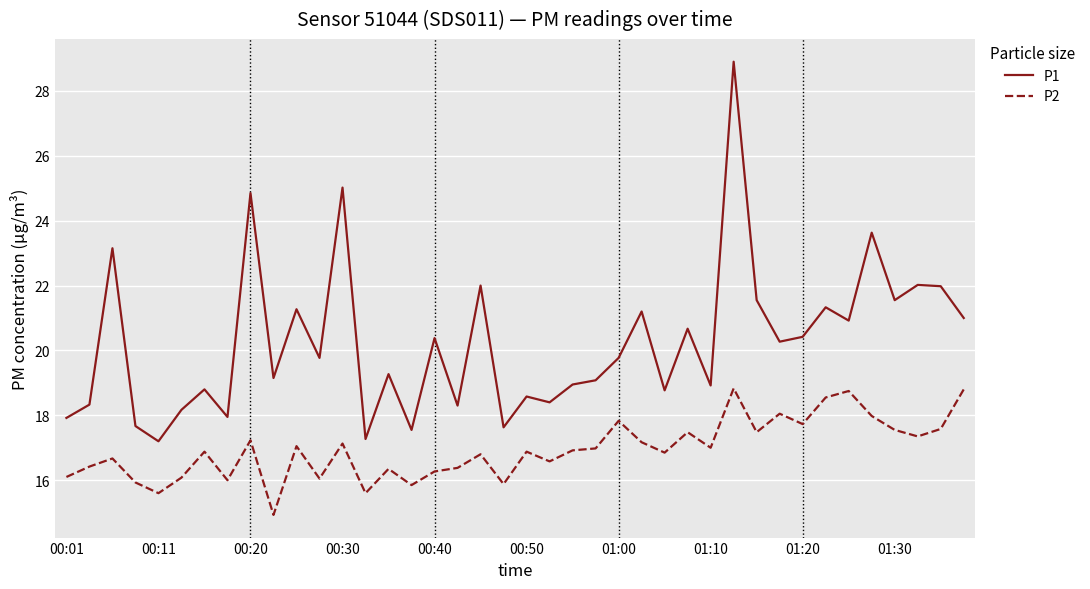

How many lines are shown in the chart?

2